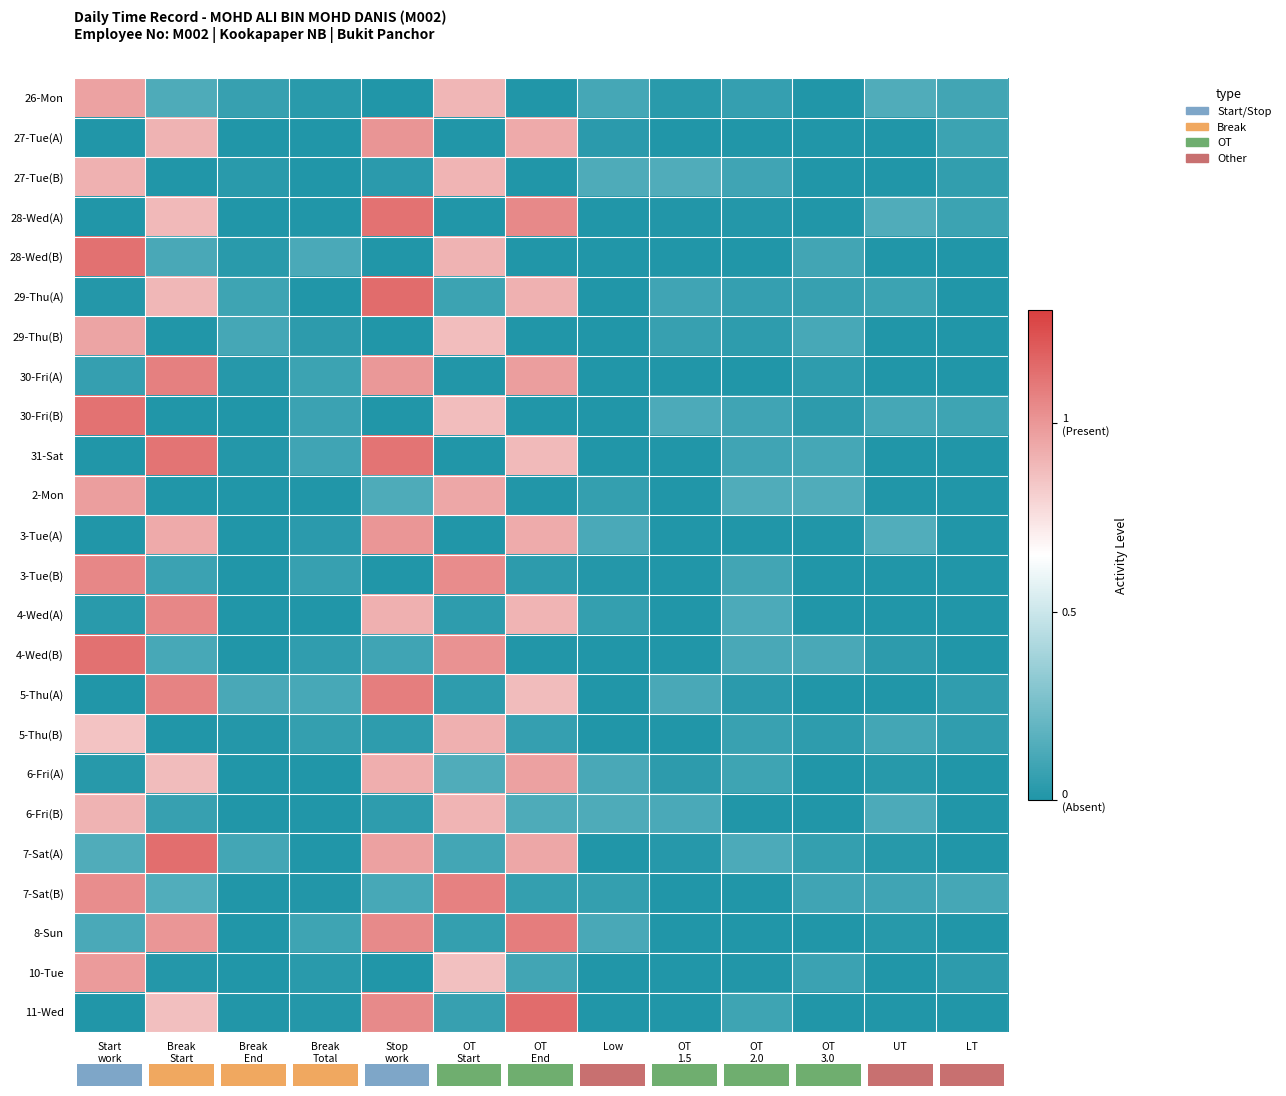

At which category is the sum across all series the highest?

Stop
work